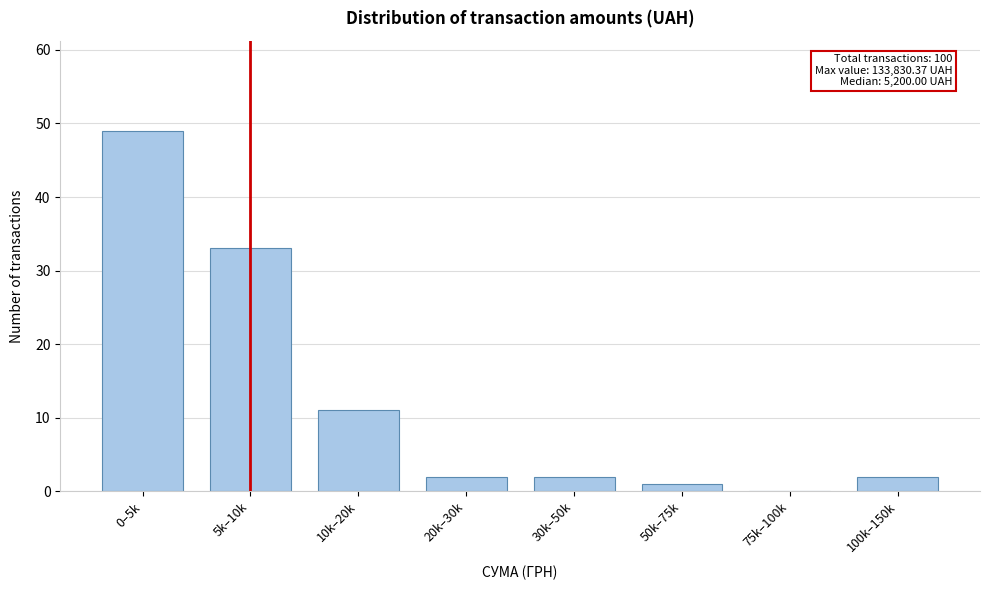

Reading left to right, what are all the values shown in this chart?

0–5k=49	5k–10k=33	10k–20k=11	20k–30k=2	30k–50k=2	50k–75k=1	75k–100k=0	100k–150k=2